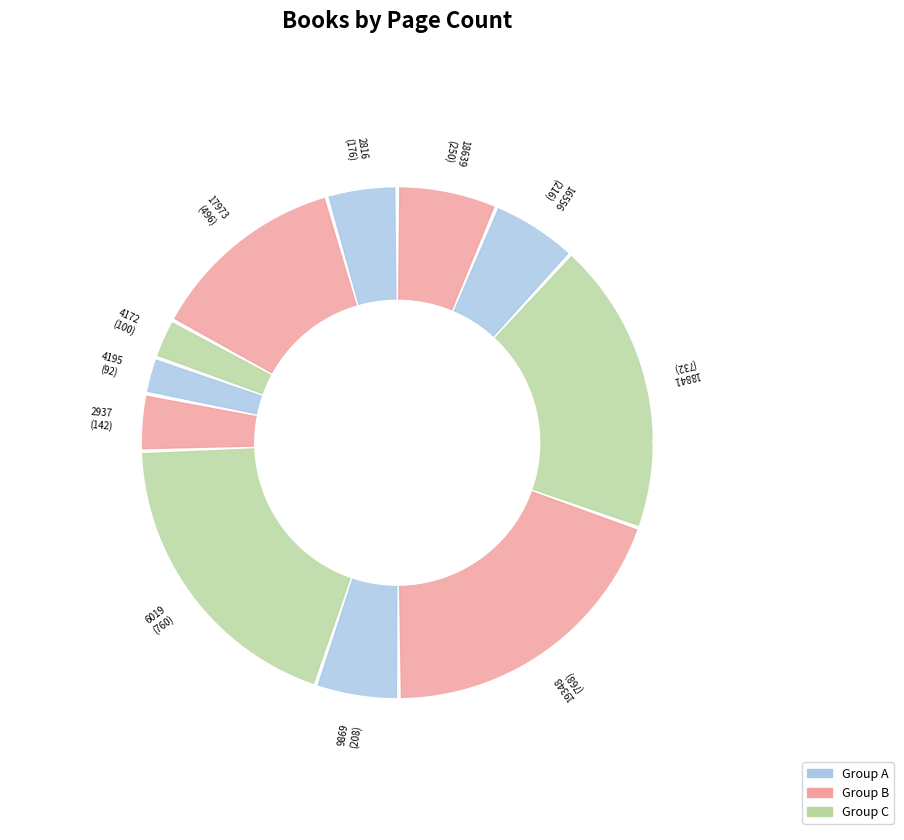

Rank the categories by value from lowest to highest.

4195, 4172, 2937, 2816, 9869, 16556, 18639, 17973, 18841, 6019, 19348